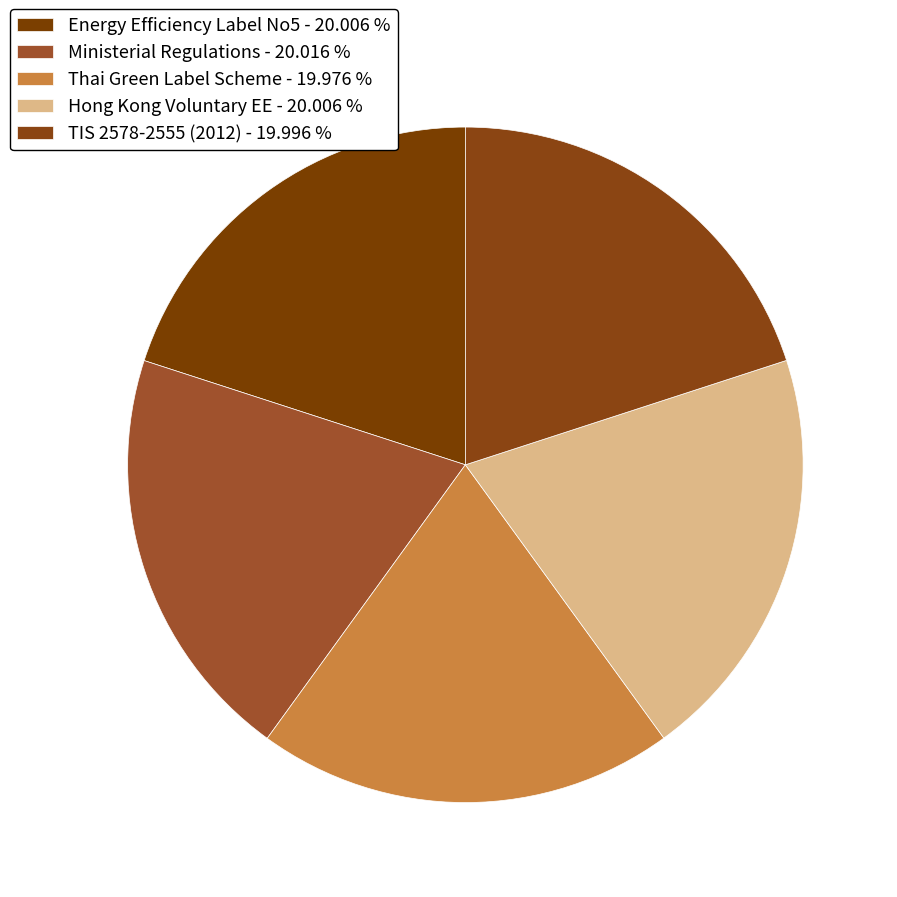

Which slice is the smallest?

Thai Green Label Scheme - Microwave ovens